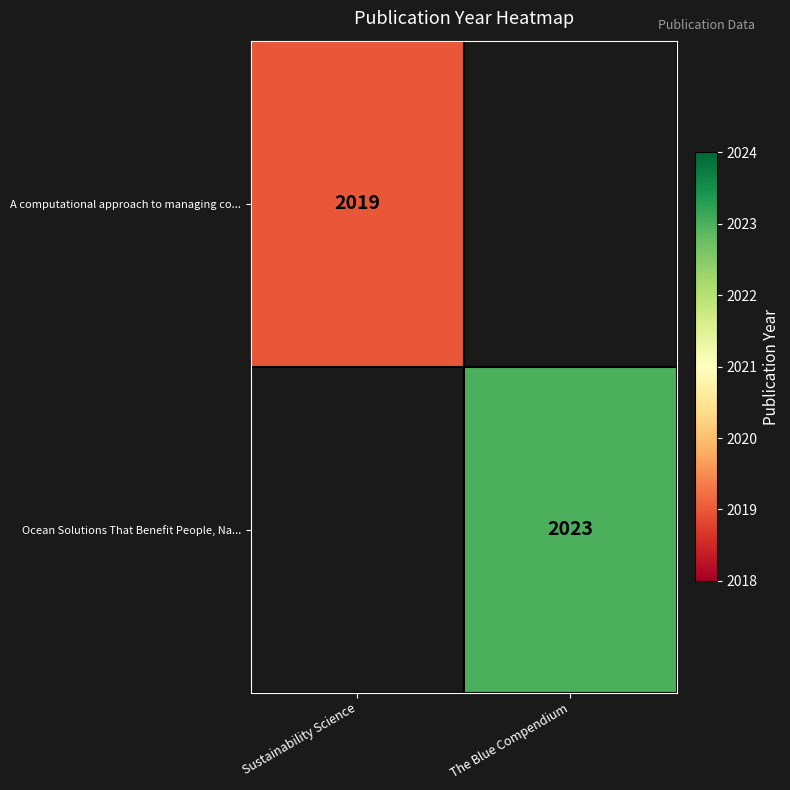

Is it true that A computational approach to managing co... equals 2019 at Sustainability Science?

True